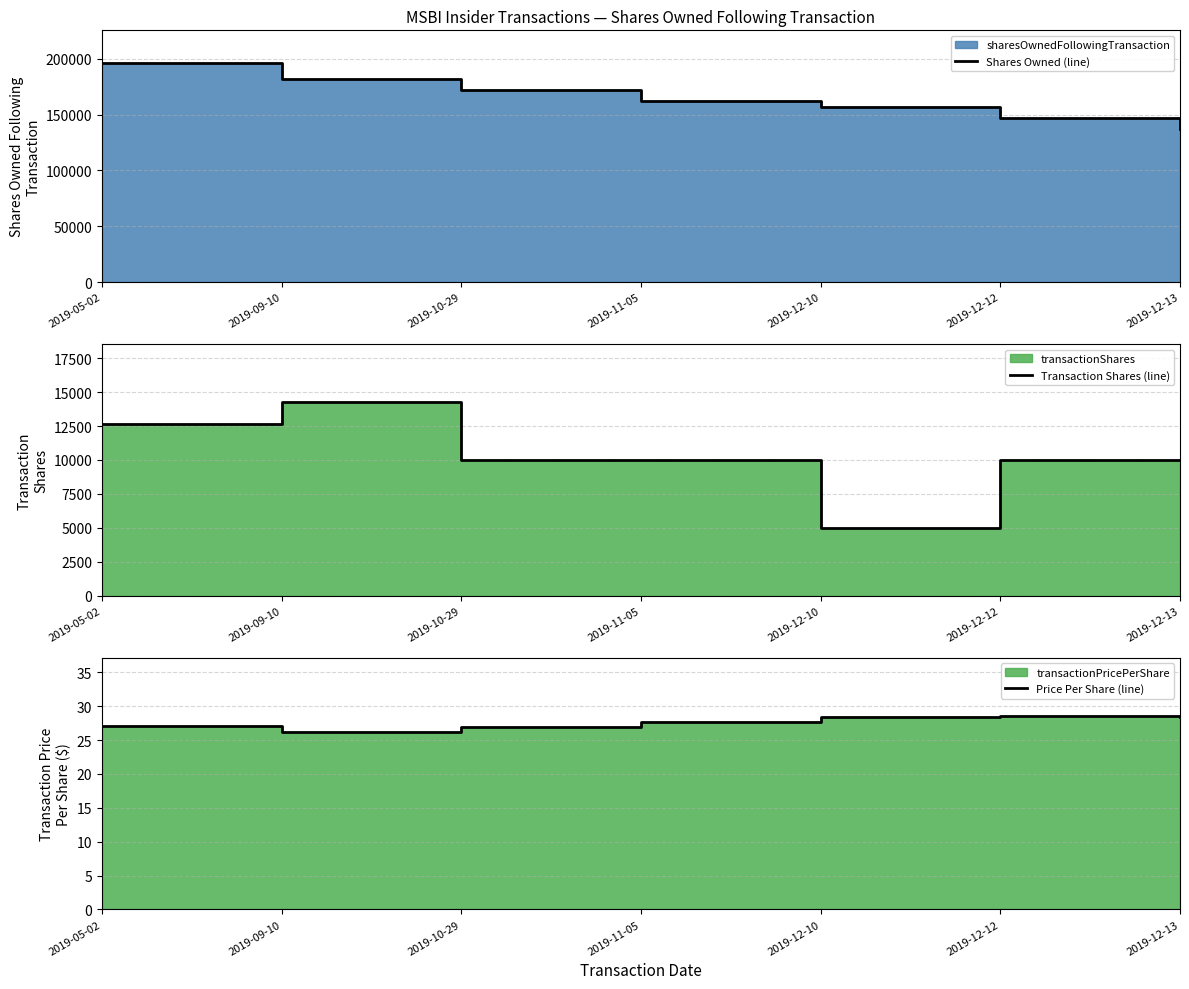

Does the chart display data point markers on the line(s)?

No